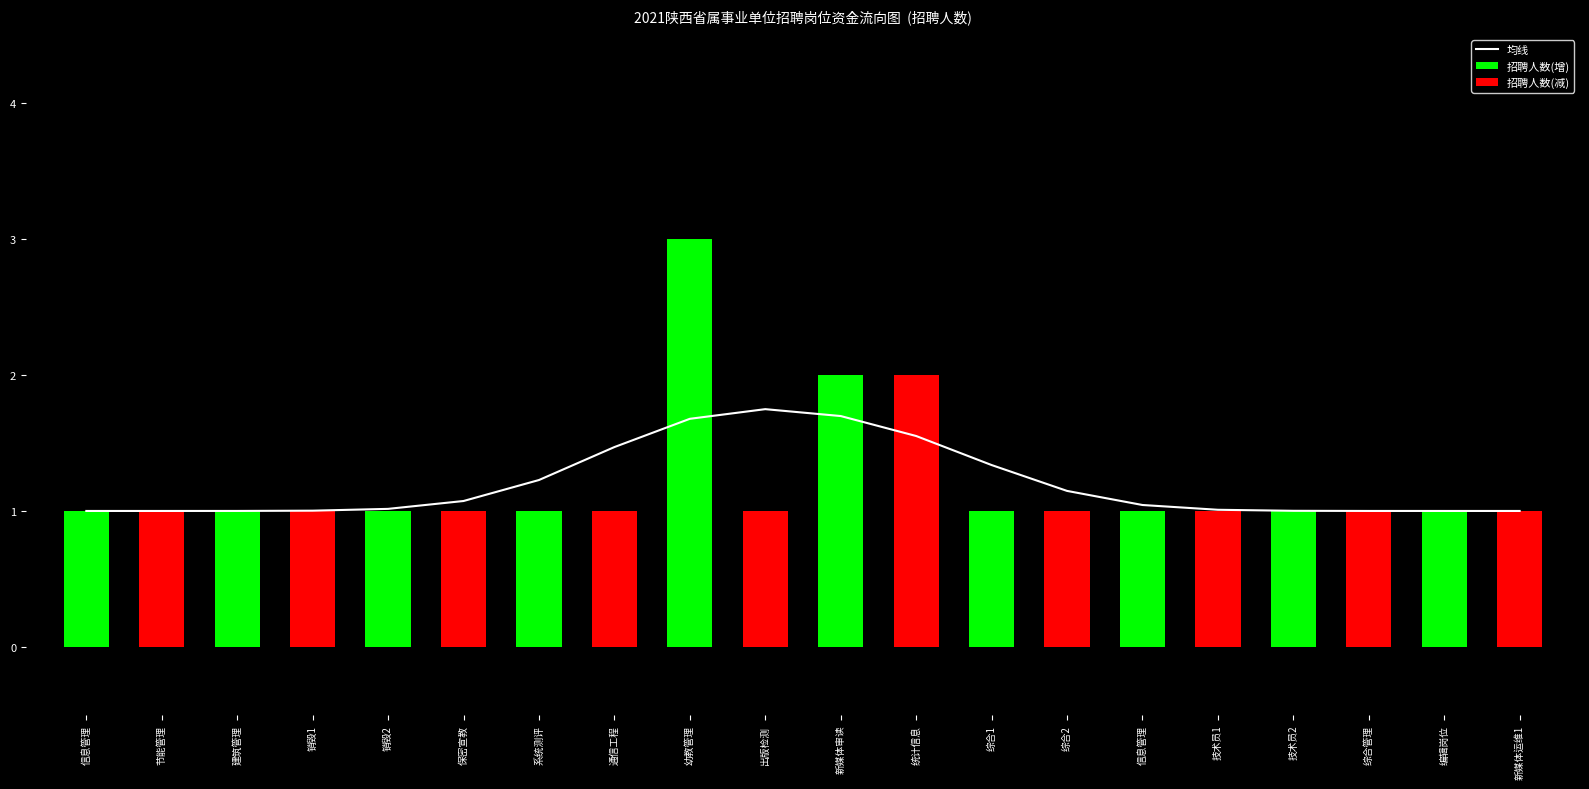

List the series in order of their peak value, lowest first.

均线, 招聘人数(减), 招聘人数(增)